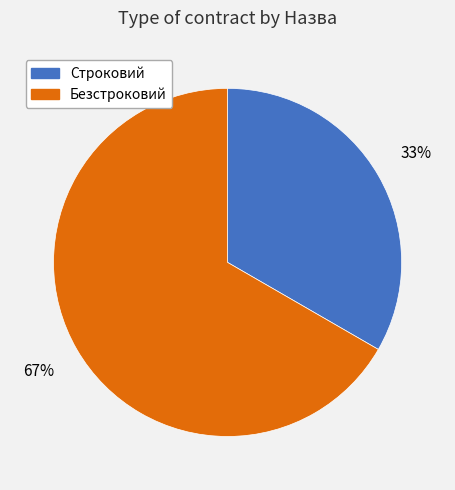

True or false: Безстроковий accounts for 67% of the total.

True